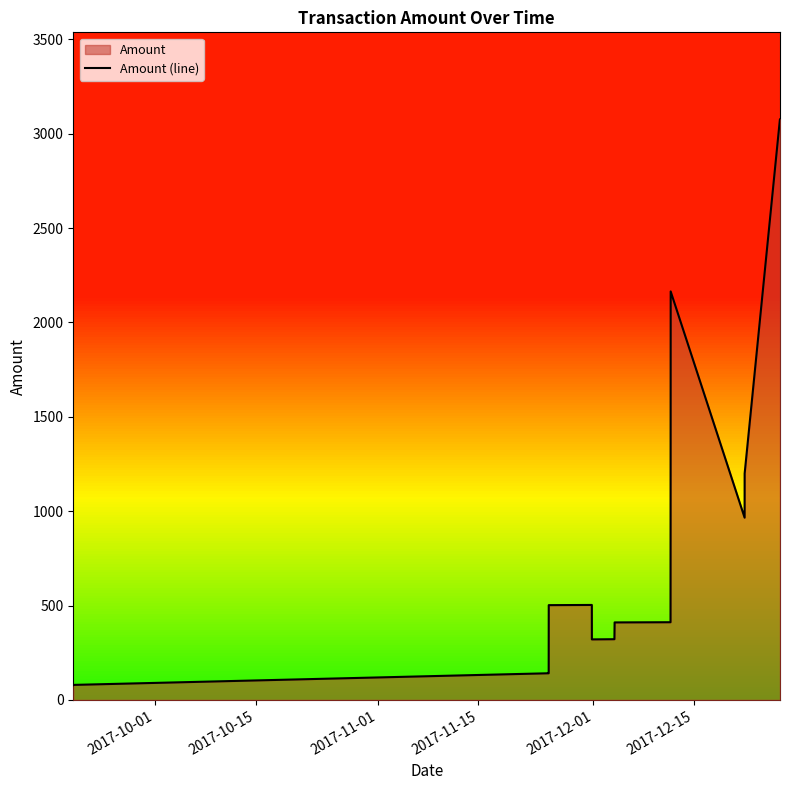

What is the smallest value displayed?

78.5